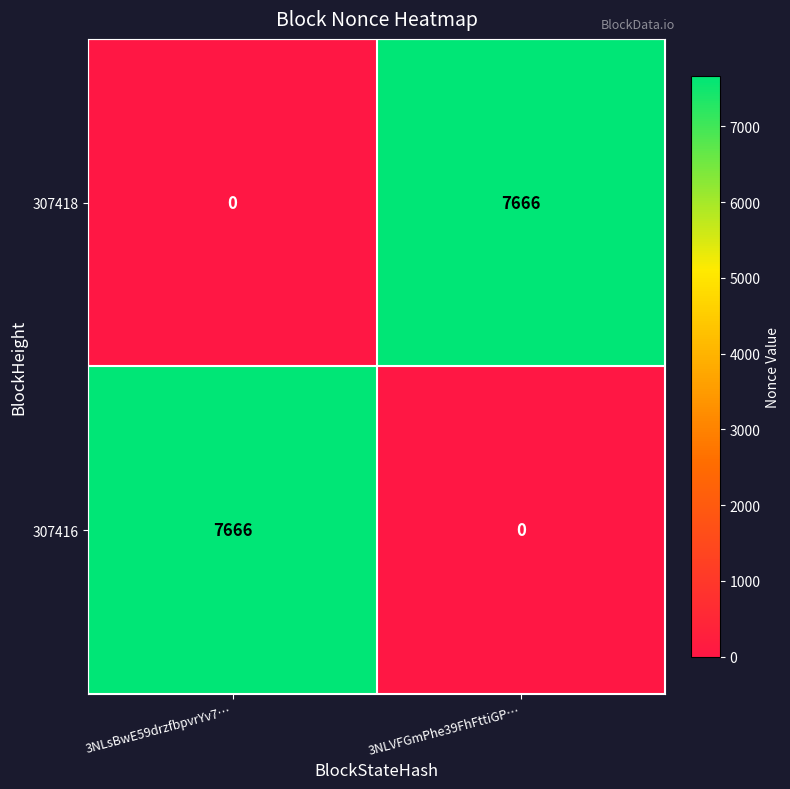

What is the spread (max minus min) of values at 3NLsBwE59drzfbpvrYv7…?

7666